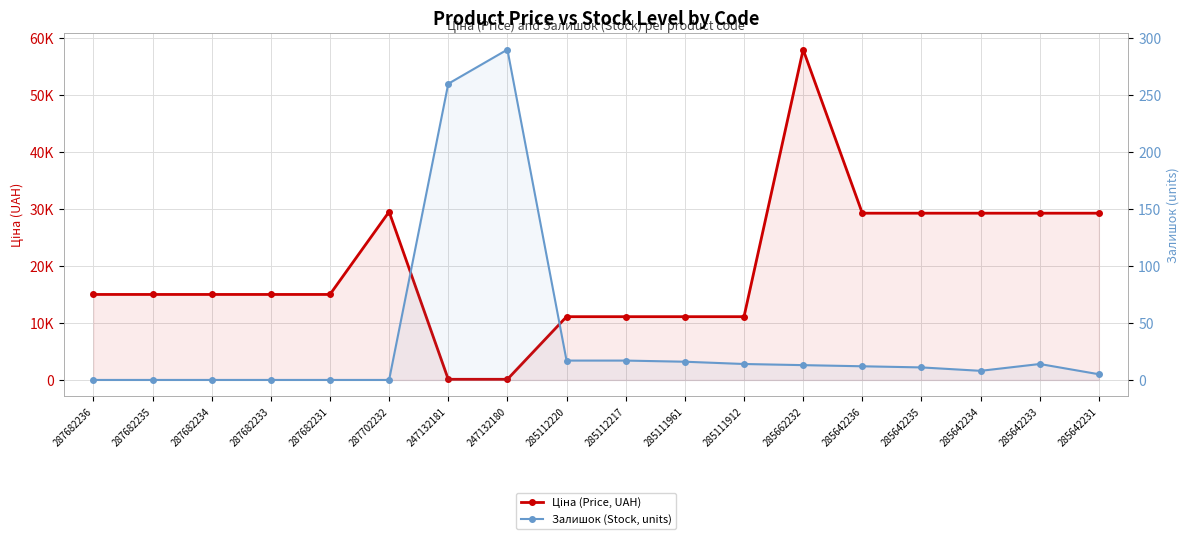

Reading left to right, what are all the values shown in this chart?

Ціна (Price, UAH): 15019.2	15019.2	15019.2	15019.2	15019.2	29548.9	113.3	113.3	11113.6	11113.6	11113.6	11113.6	58037.0	29294.9	29294.9	29294.9	29294.9	29294.9
Залишок (Stock, units): 0.0	0.0	0.0	0.0	0.0	0.0	260.0	290.0	17.0	17.0	16.0	14.0	13.0	12.0	11.0	8.0	14.0	5.0